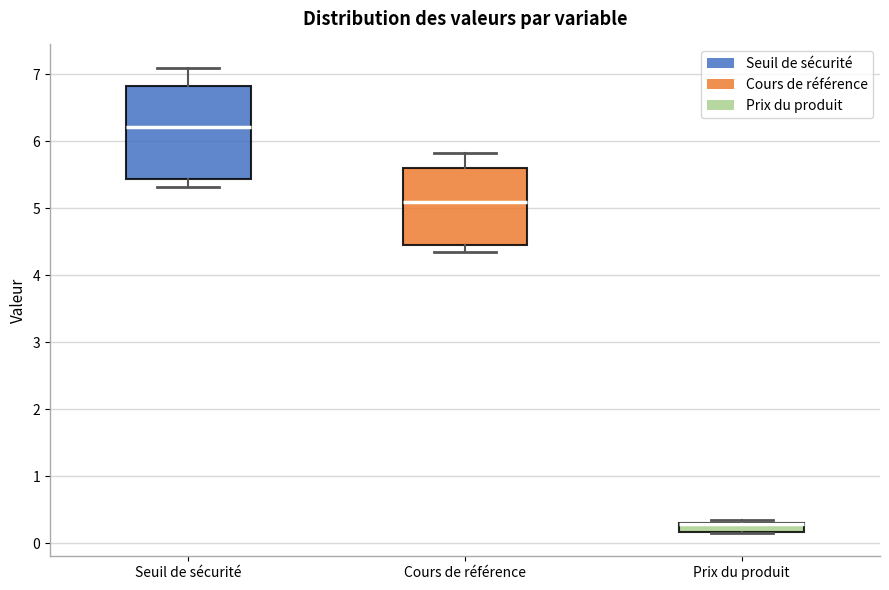

Which box is the tallest, from its lower edge to its upper edge?

Seuil de sécurité